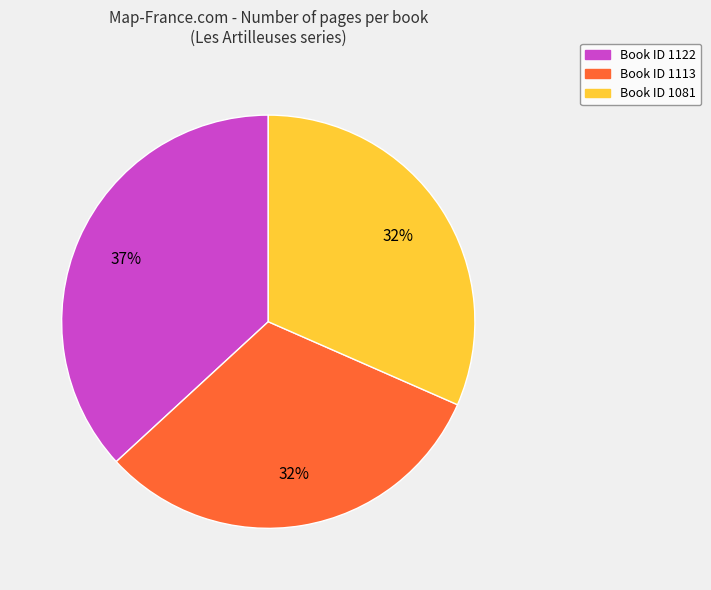

Is there any slice that represents more than half of the pie?

No